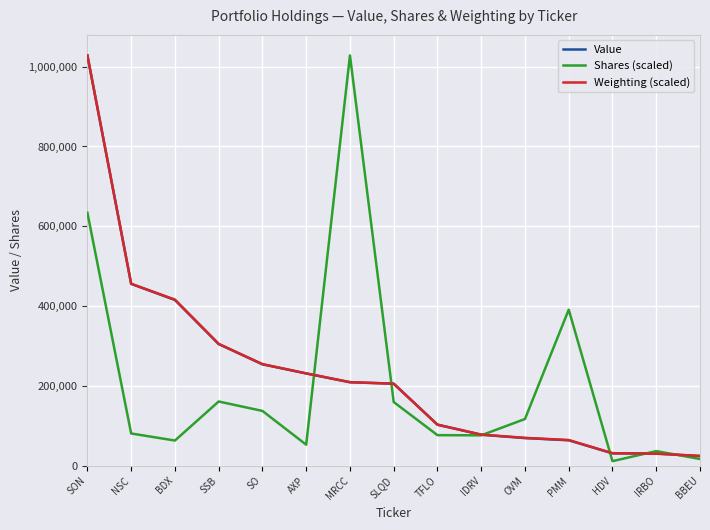

What is the lowest value of the Weighting (scaled) series?

24644.3